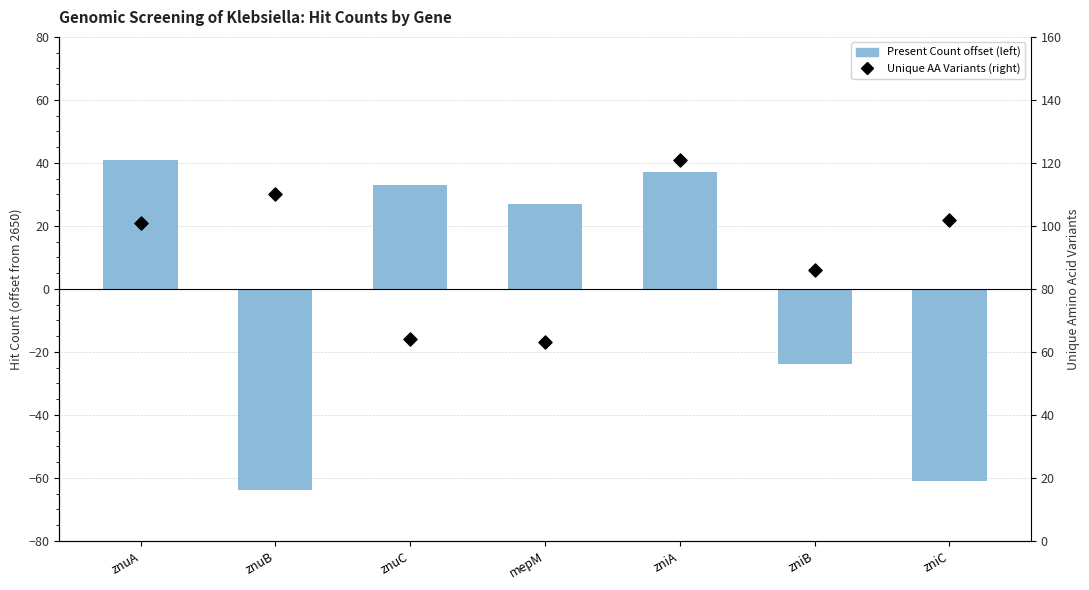

At which category is the sum across all series the highest?

zniA